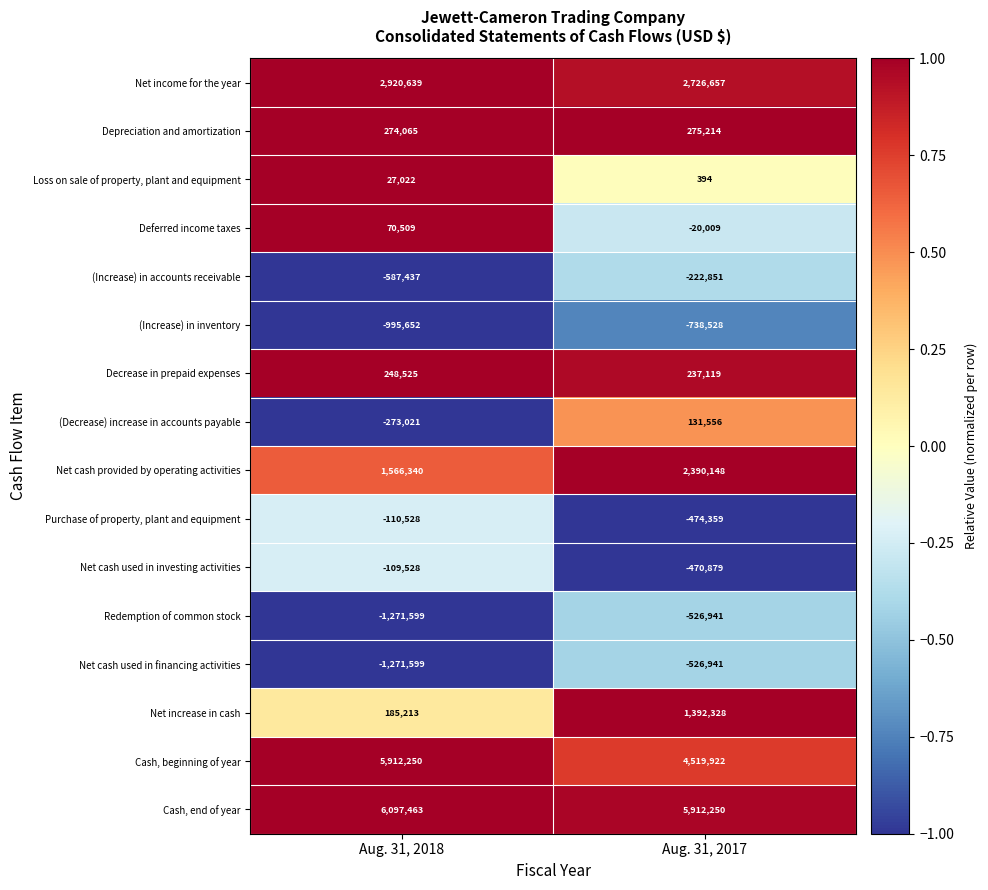

How many distinct data groups are displayed?

16